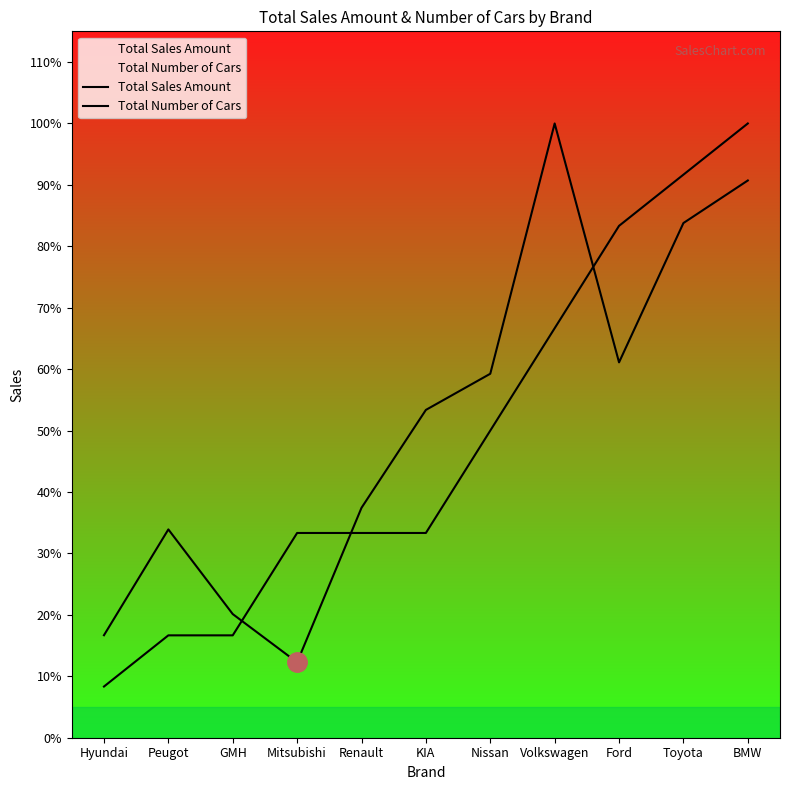

Rank the series by their average value, from lowest to highest.

Total Number of Cars, Total Sales Amount